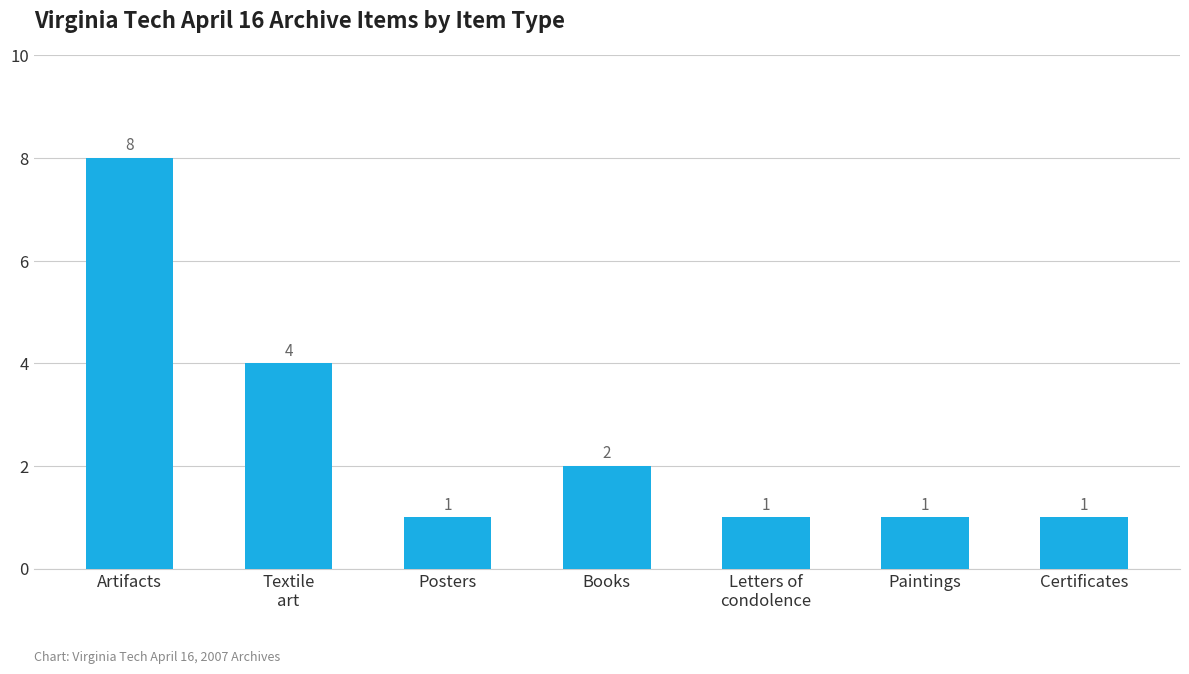

What is the average value?

3